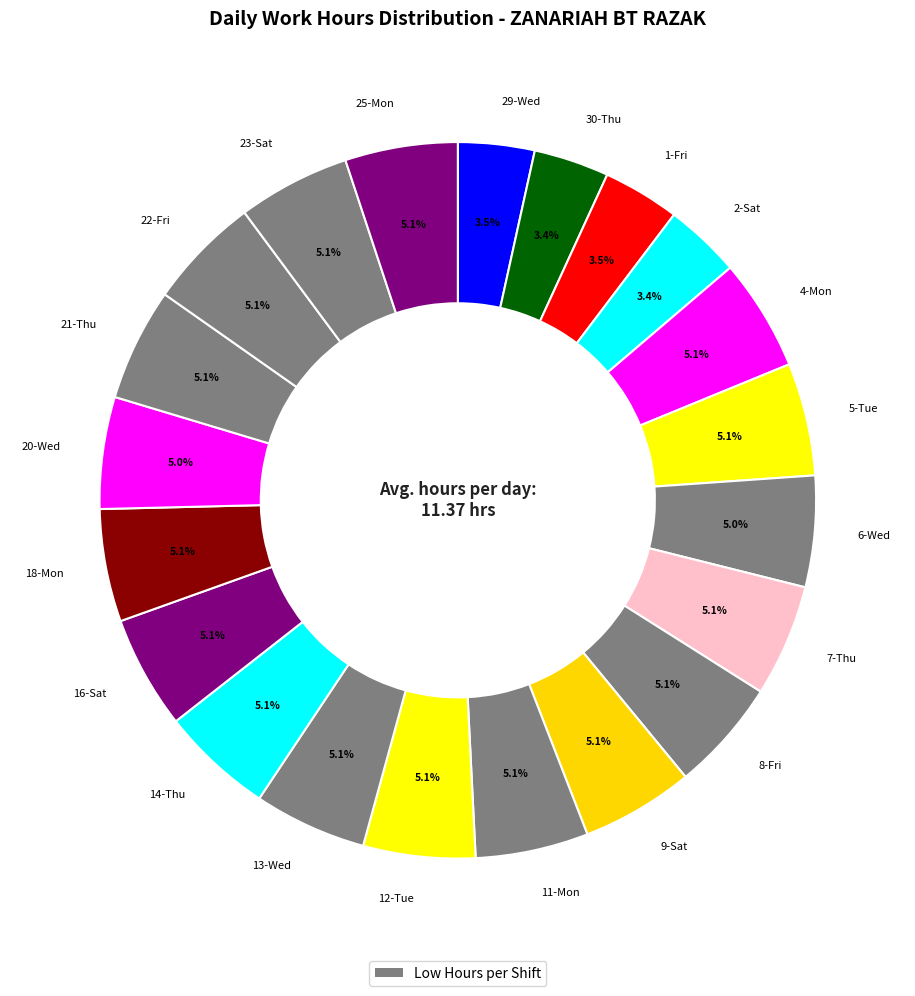

Approximately how many times larger is the value at 9-Sat compared to 18-Mon?

1.0